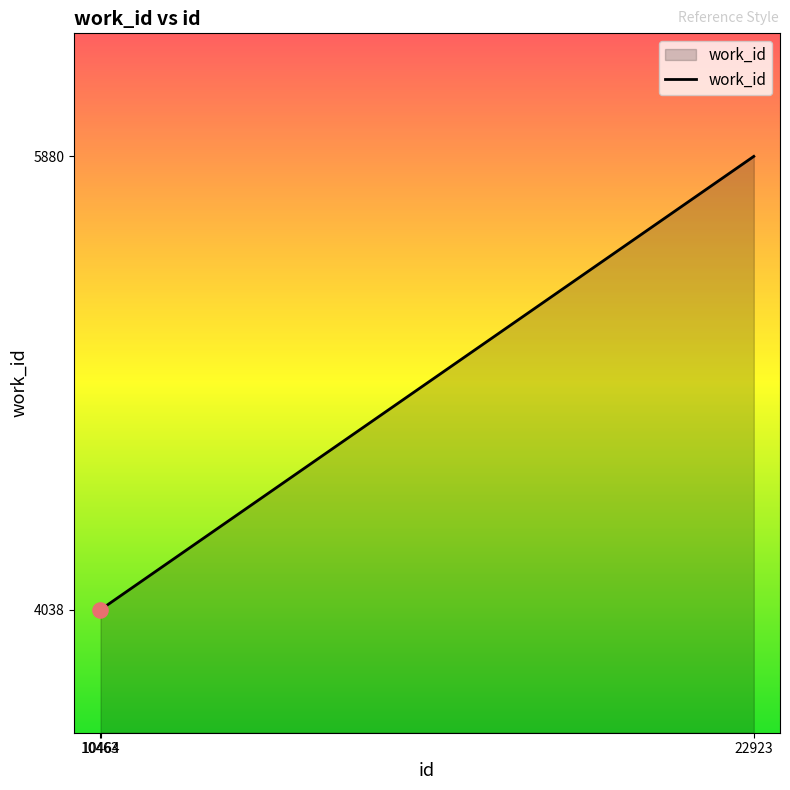

Approximately how many times larger is the value at 22923 compared to 10464?

1.5